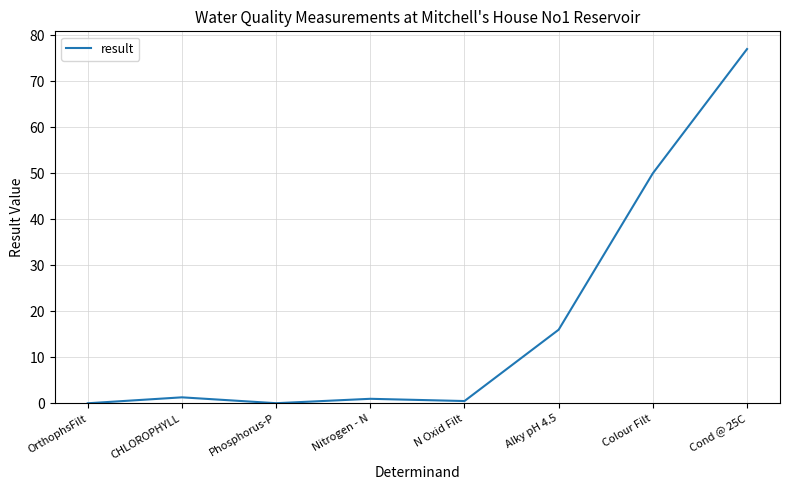

What is the difference between the second highest and minimum values?

50.0